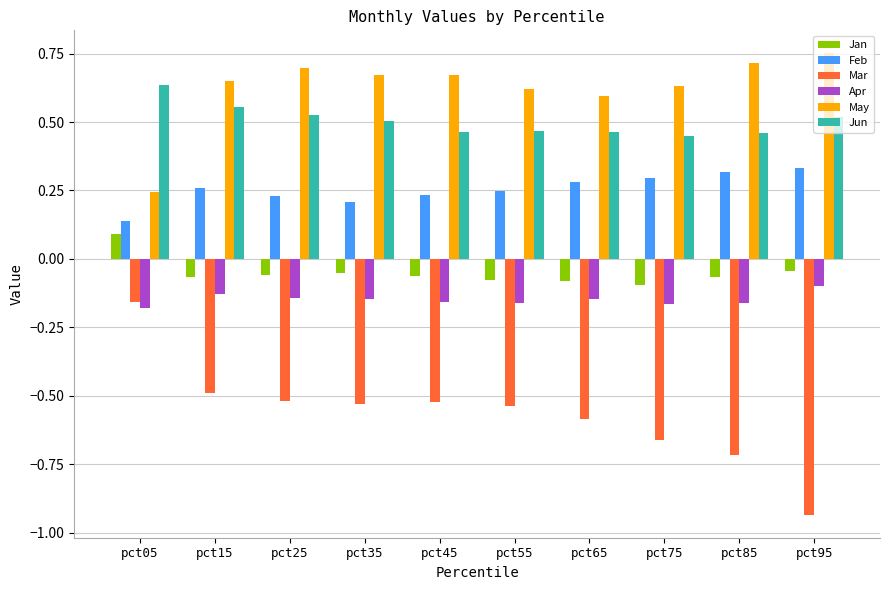

At how many categories does at least one series exceed 0?

10